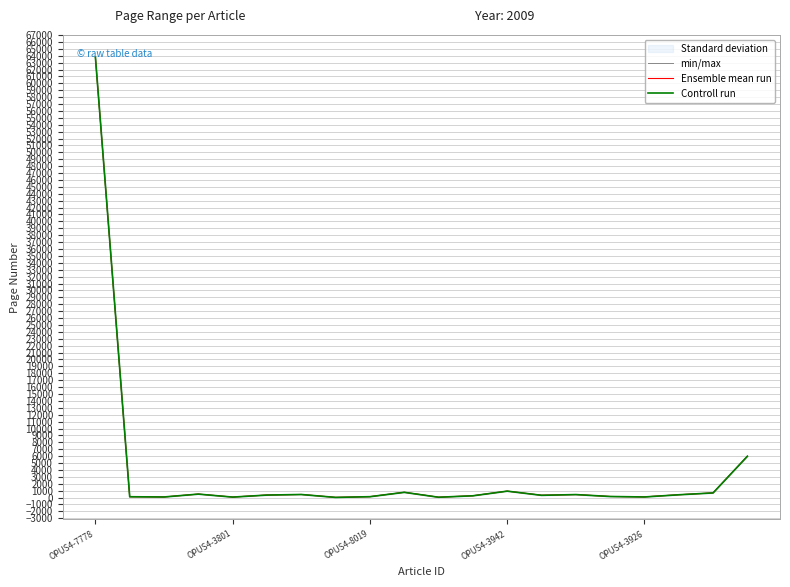

What is the maximum value for Ensemble mean run?

63816.0